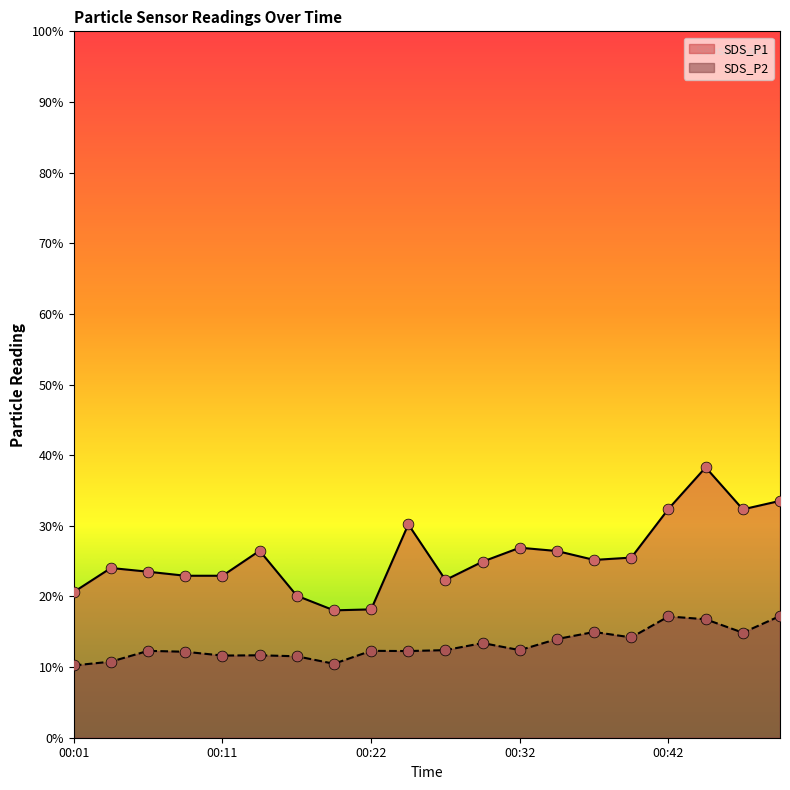

At which category is the sum across all series the highest?

00:45